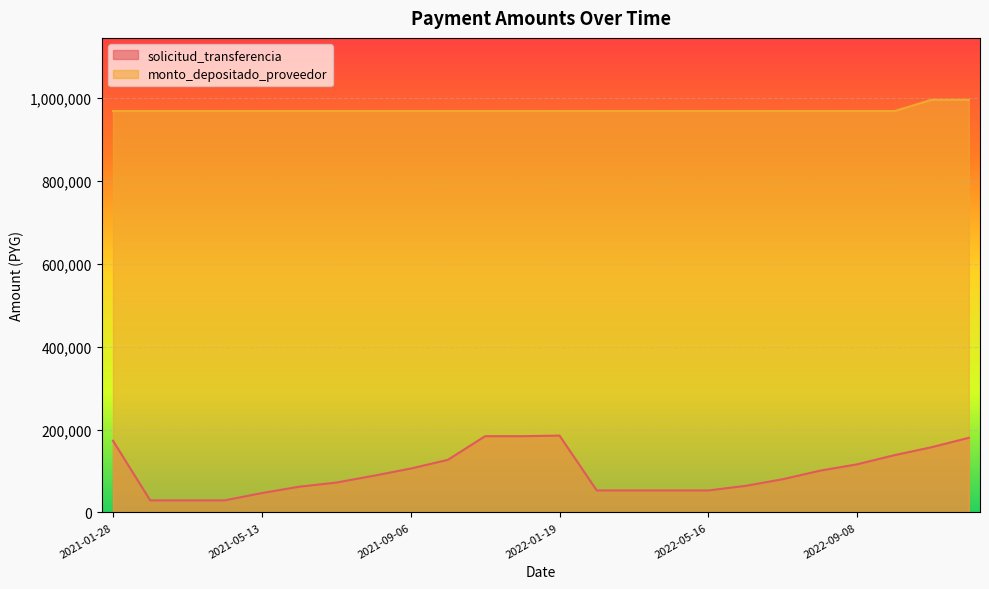

True or false: solicitud_transferencia has more than 0 interior local peaks.

True